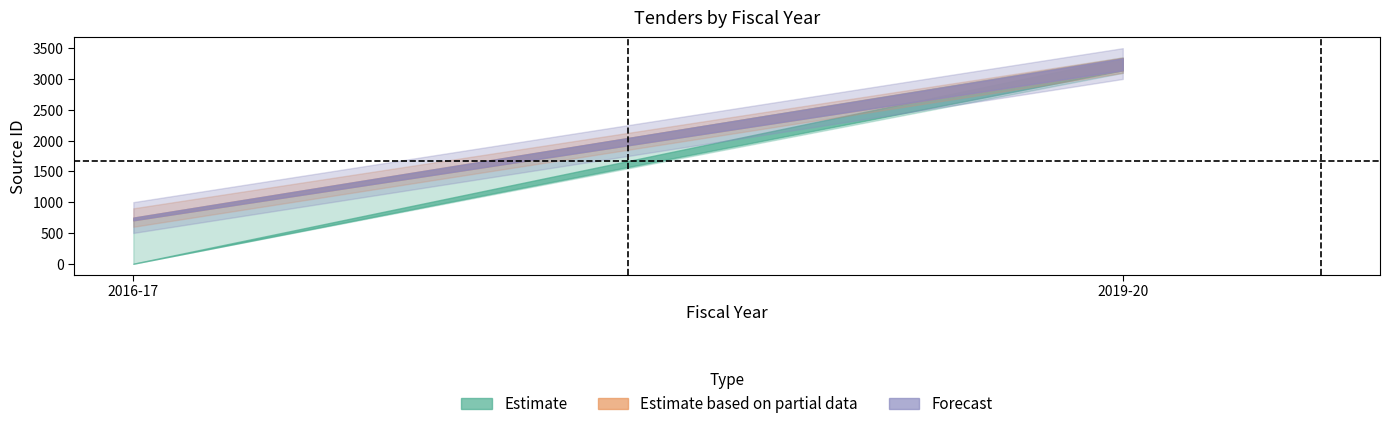

Which series has the widest spread of values?

Forecast